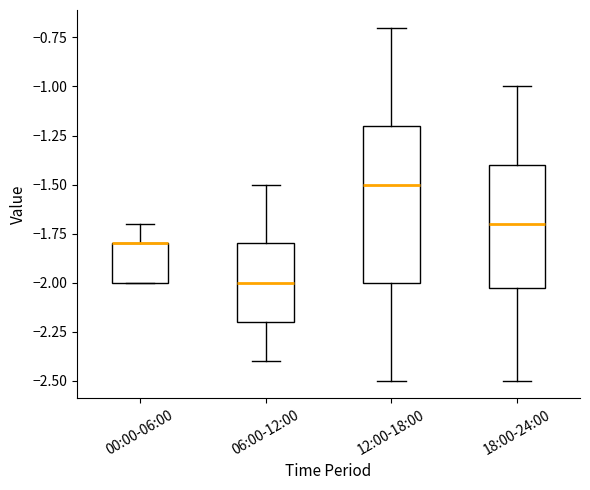

Reading left to right, read every box against the y-axis: the position of its median line, the range the box covers, and the ends of its whiskers. The values are not printed on the chart, so give them approximately, as read against the axis.

00:00-06:00: median -1.8 (drawn on the box's upper edge), box -2.0 to -1.8, whiskers -2.0 to -1.7
06:00-12:00: median -2.0, box -2.2 to -1.8, whiskers -2.4 to -1.5
12:00-18:00: median -1.5, box -2.0 to -1.2, whiskers -2.5 to -0.7
18:00-24:00: median -1.7, box -2.0 to -1.4, whiskers -2.5 to -1.0